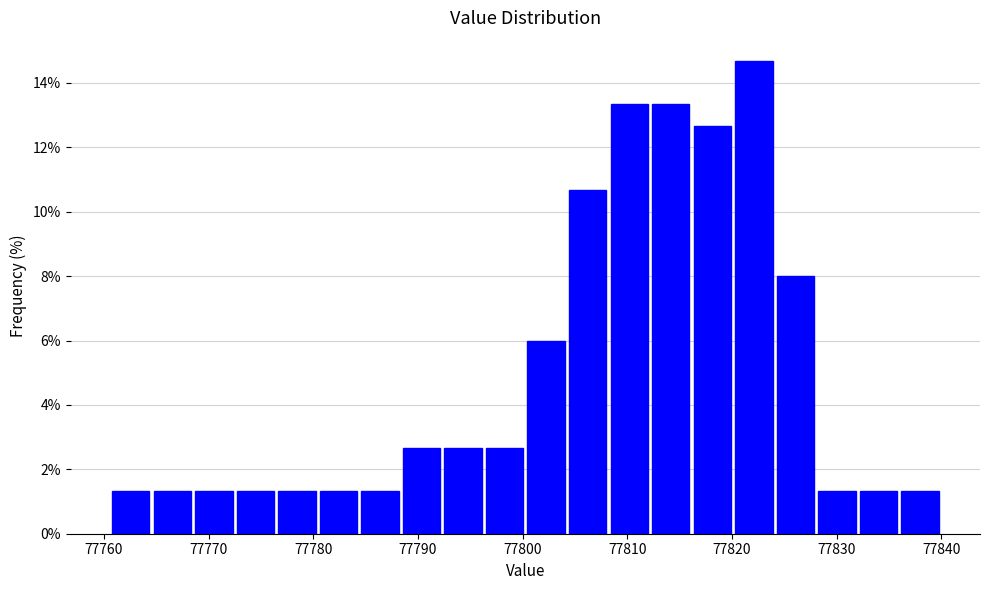

Read against the x-axis, roughly where is the centre of the tallest bar?

77822